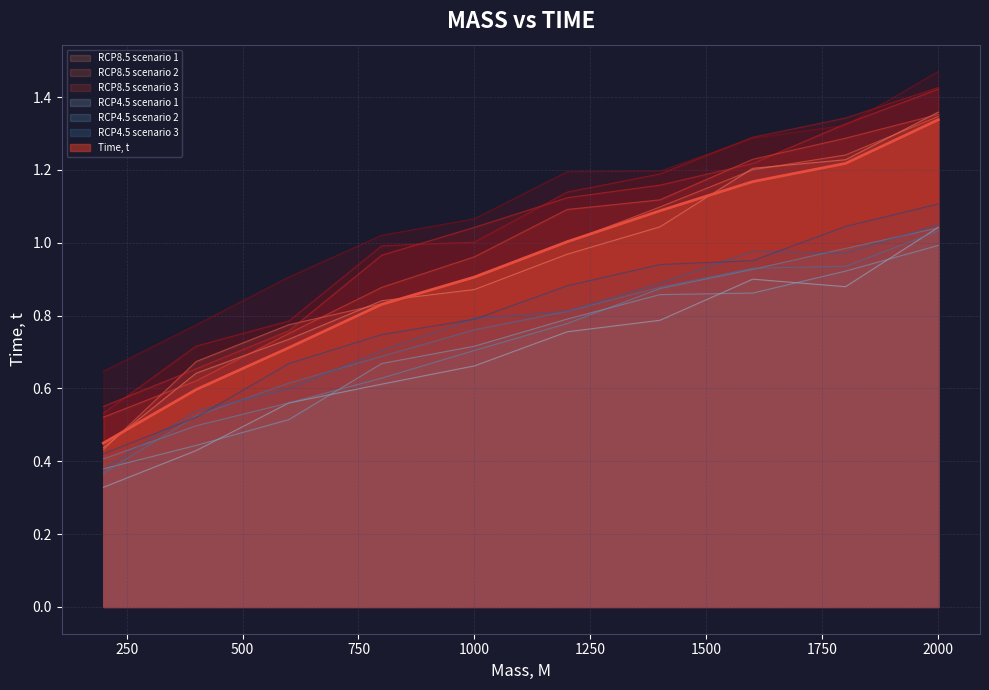

Is it true that Time, t equals 0.8 at 2000?

False